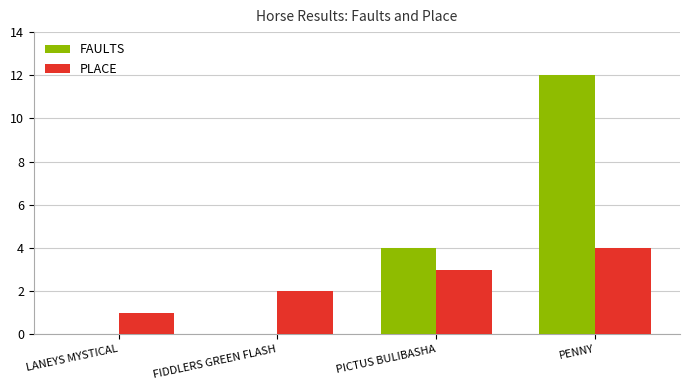

Which series changed the most between LANEYS MYSTICAL and FIDDLERS GREEN FLASH?

PLACE